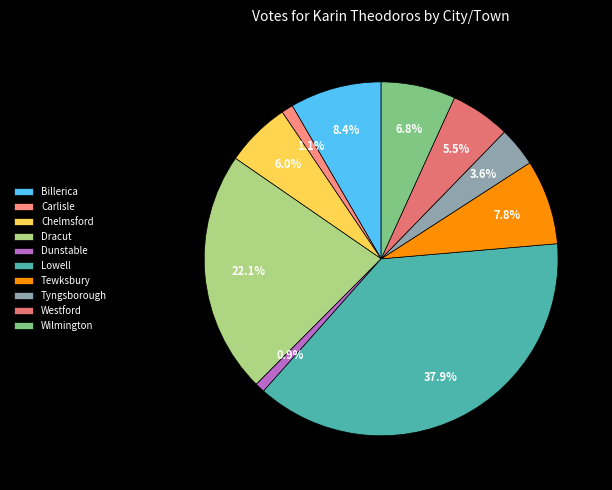

Rank the categories by value from lowest to highest.

Dunstable, Carlisle, Tyngsborough, Westford, Chelmsford, Wilmington, Tewksbury, Billerica, Dracut, Lowell